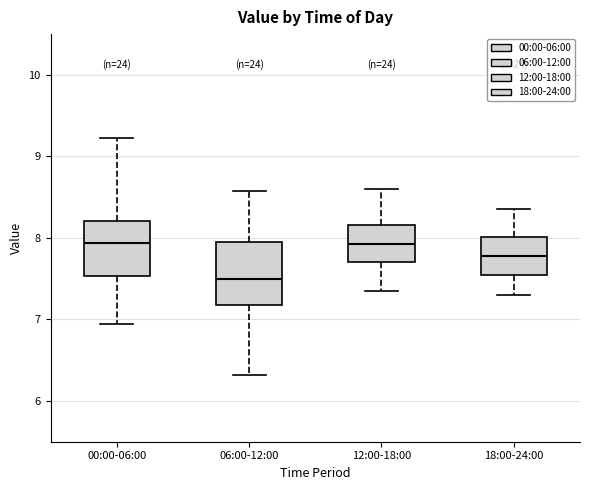

Reading left to right, transcribe this box plot: for each box, give where its median line is, the range the box spans, and where its two whiskers end, as read against the y-axis. The values are not printed on the chart, so give them approximately, as read against the axis.

00:00-06:00: median 7.9, box 7.5 to 8.2, whiskers 7.0 to 9.2
06:00-12:00: median 7.5, box 7.2 to 8.0, whiskers 6.3 to 8.6
12:00-18:00: median 7.9, box 7.7 to 8.2, whiskers 7.4 to 8.6
18:00-24:00: median 7.8, box 7.6 to 8.0, whiskers 7.3 to 8.4